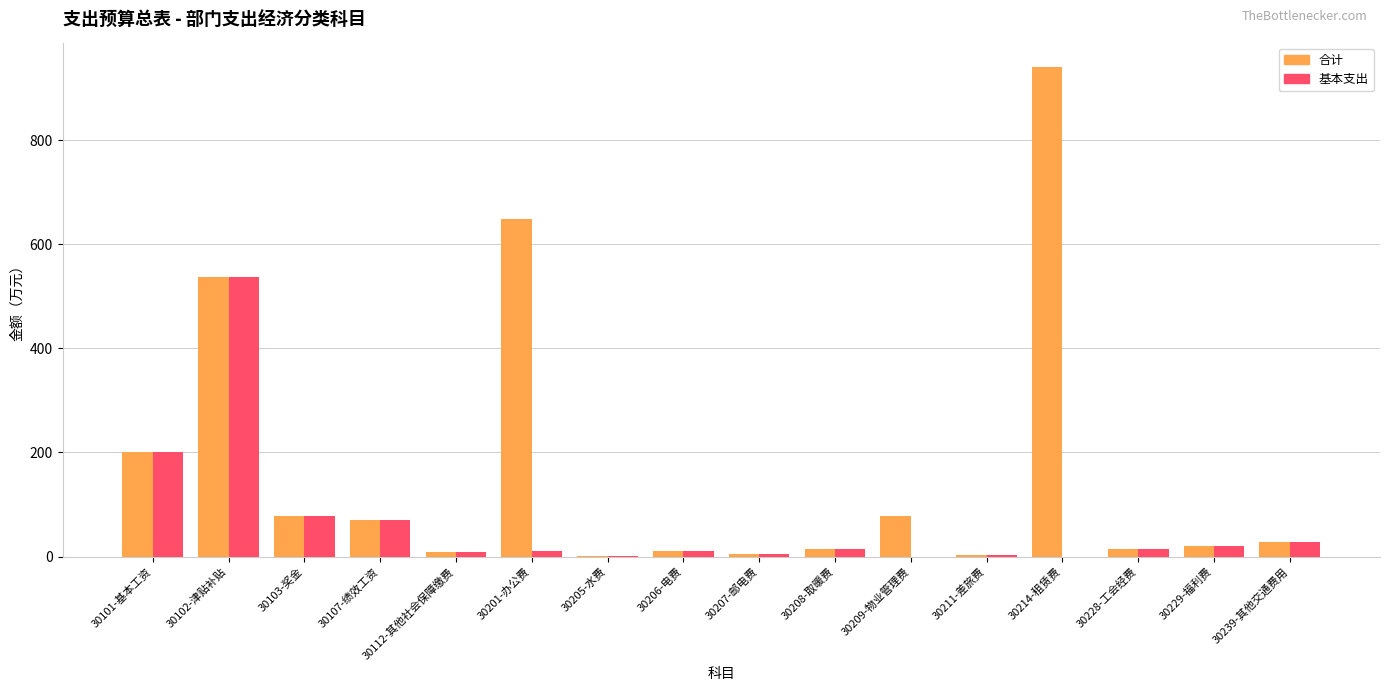

How many series are shown in this chart?

2